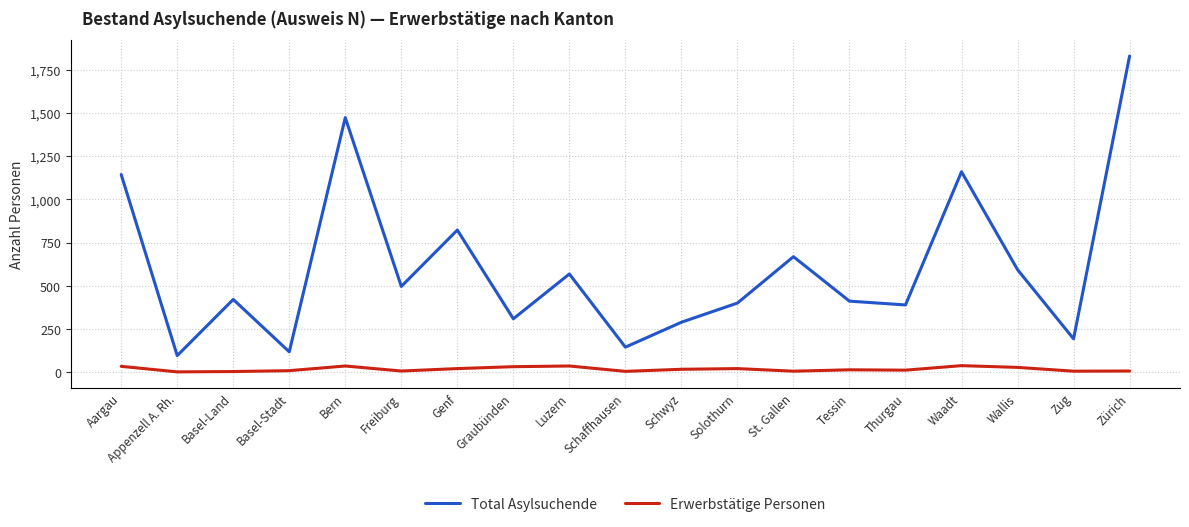

Which series has the widest spread of values?

Total Asylsuchende